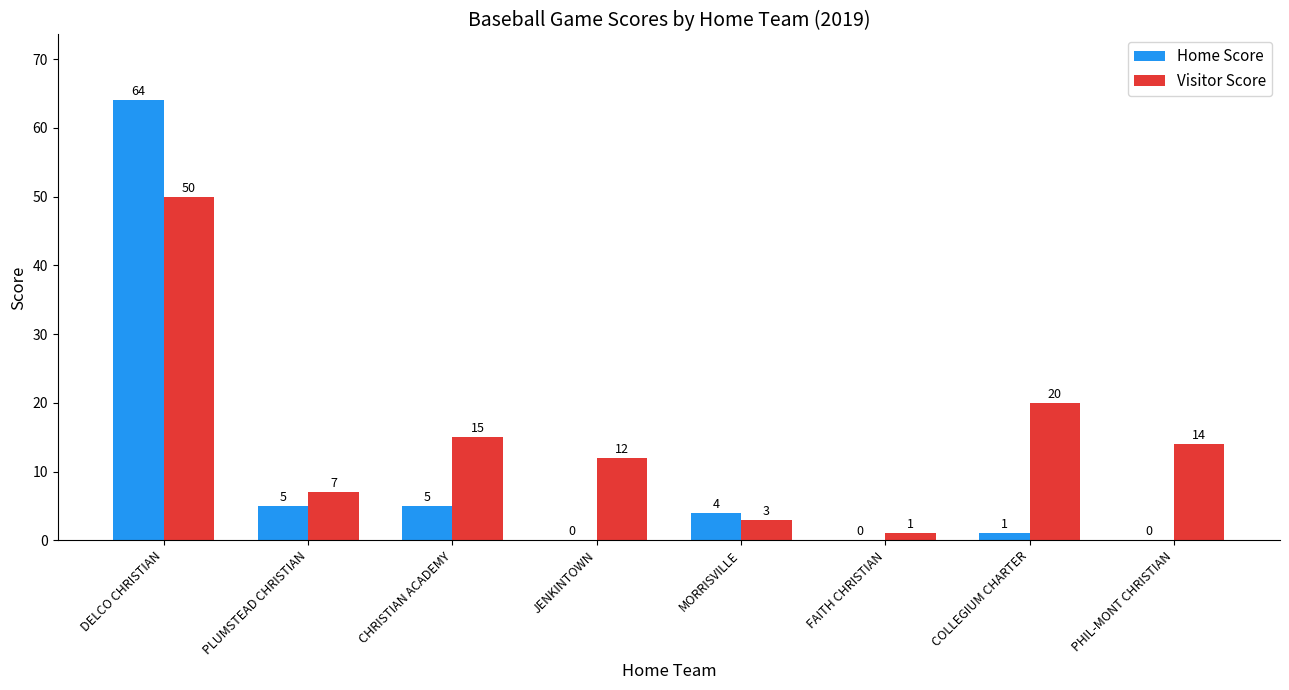

Reading left to right, transcribe all the data shown in this chart.

Home Score: 64	5	5	0	4	0	1	0
Visitor Score: 50	7	15	12	3	1	20	14